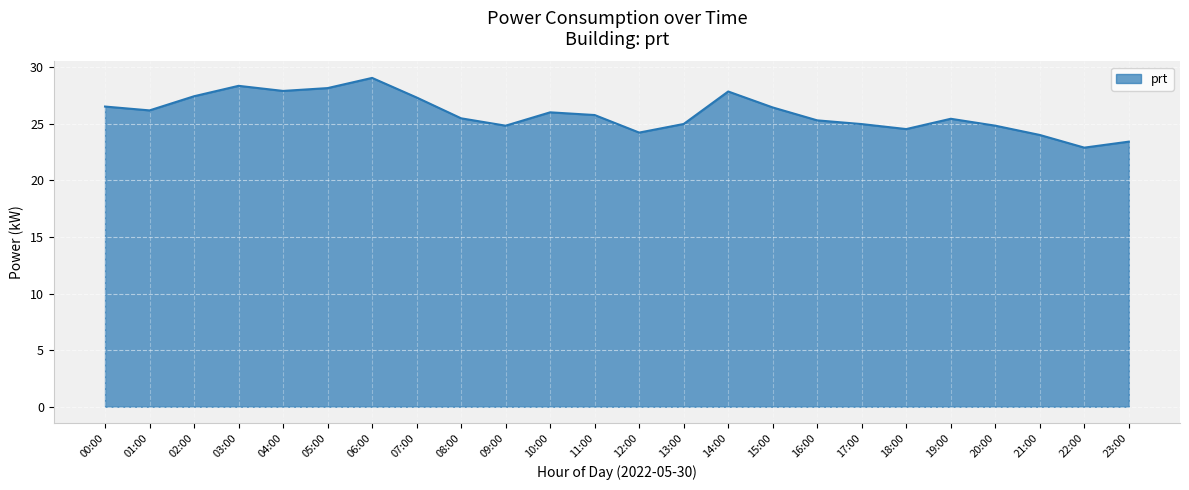

How many lines are shown in the chart?

1